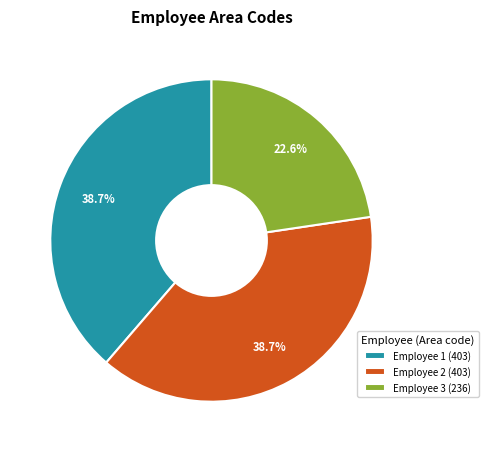

What is the smallest slice in the pie chart?

Employee 3 (236)